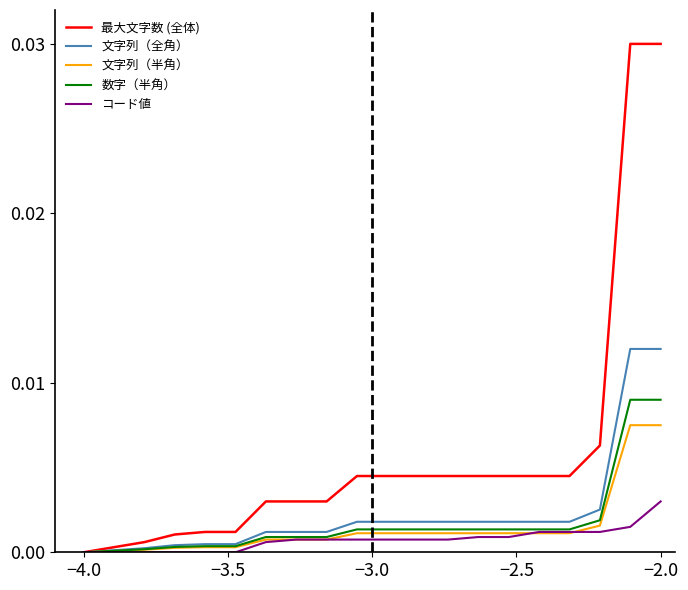

Which series has the largest total across all categories?

最大文字数 (全体)